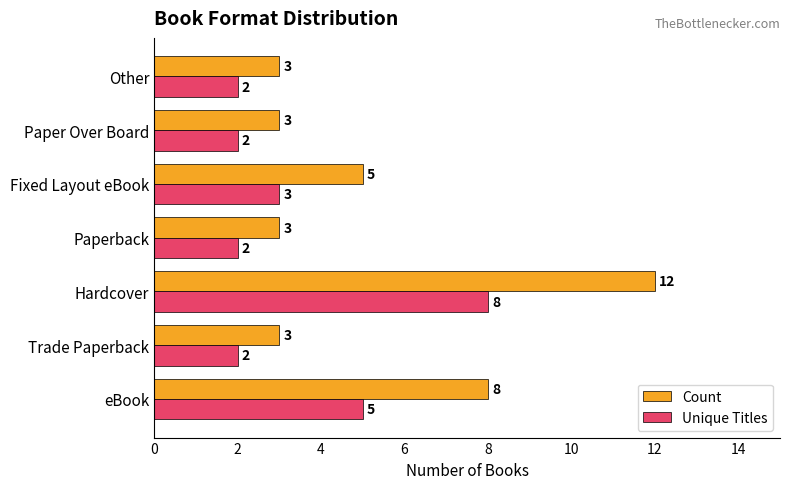

Rank the series by their maximum value, from highest to lowest.

Count, Unique Titles